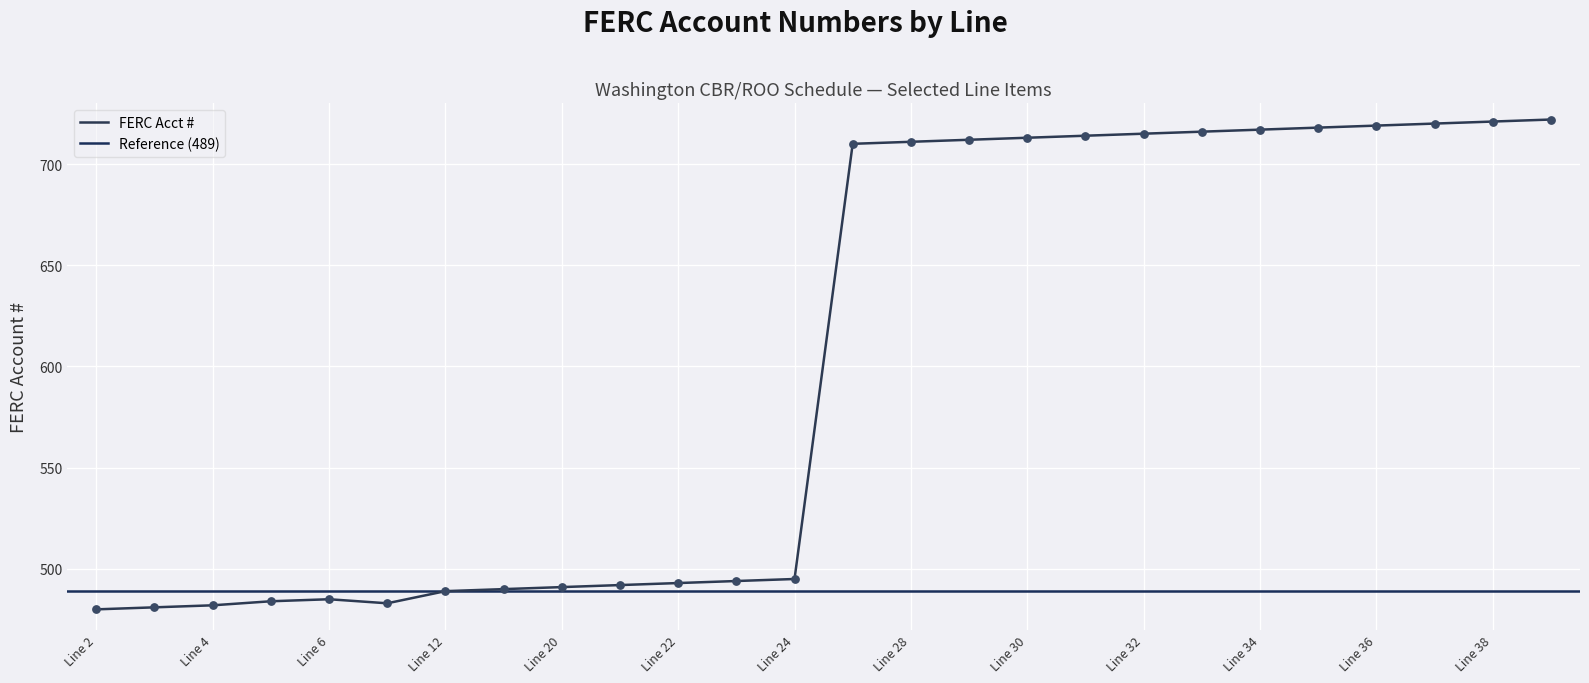

Which has a higher value, Line 39 or Line 24?

Line 39